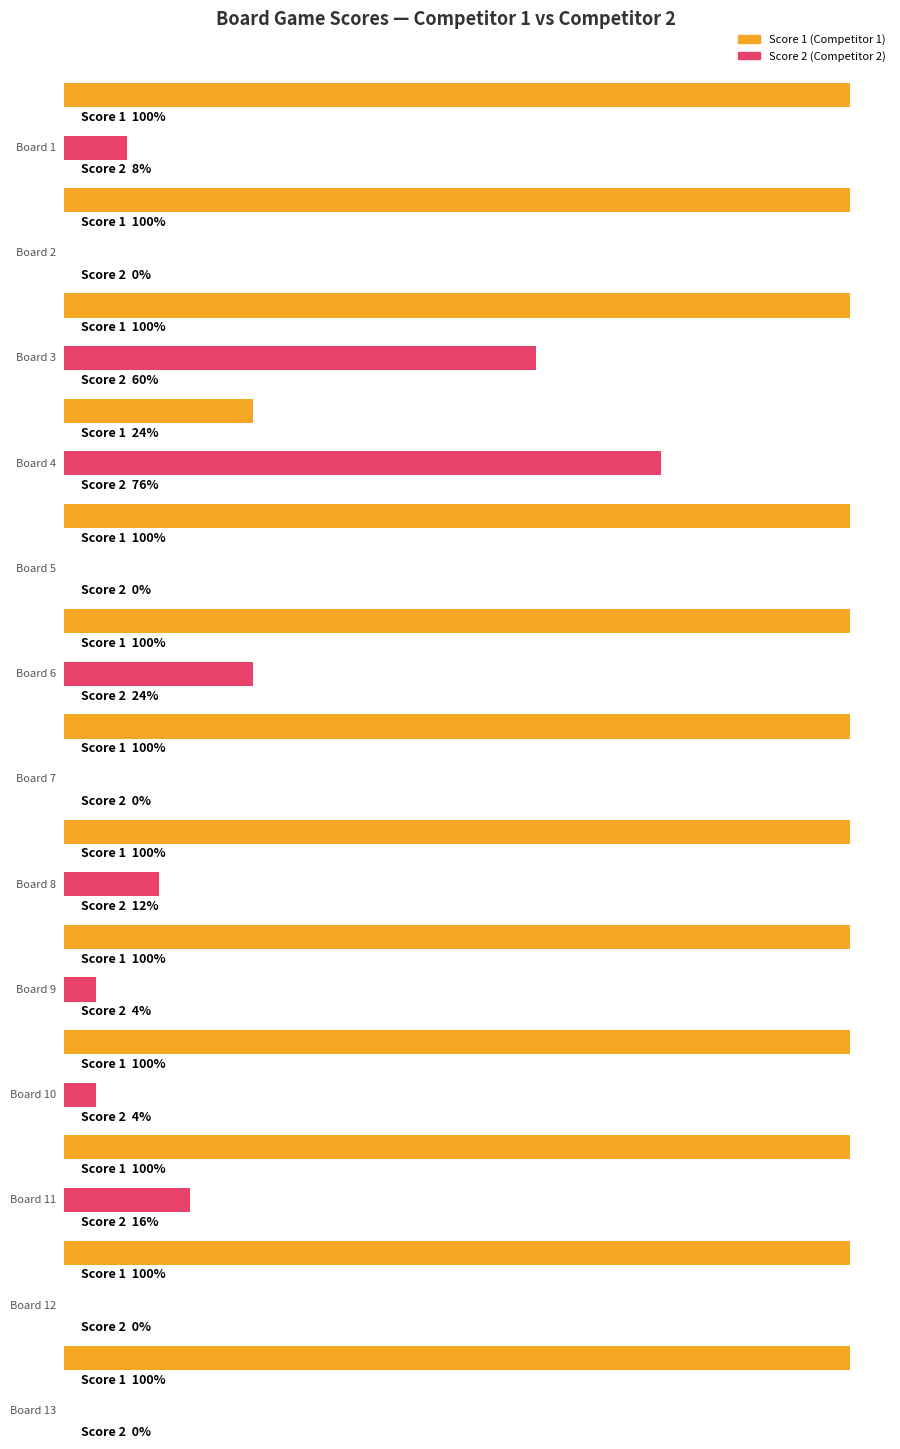

Which has a higher value, Board 13 or Board 2?

Board 13